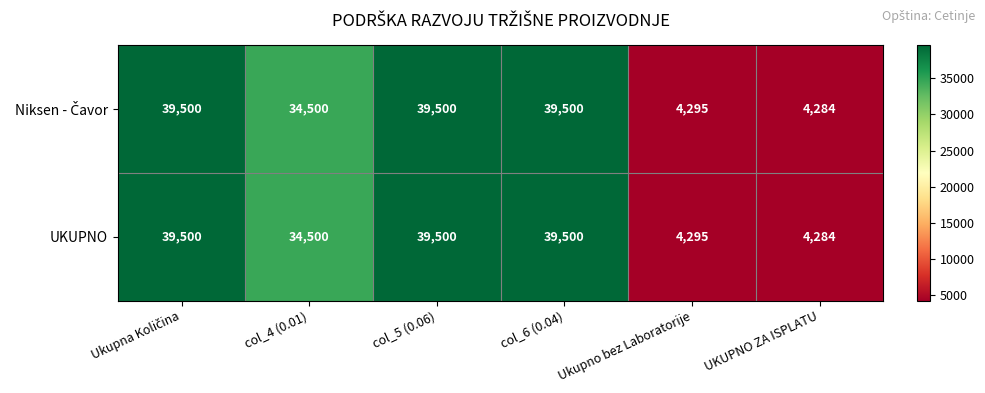

What is the difference between the second highest and minimum values in the UKUPNO series?

35216